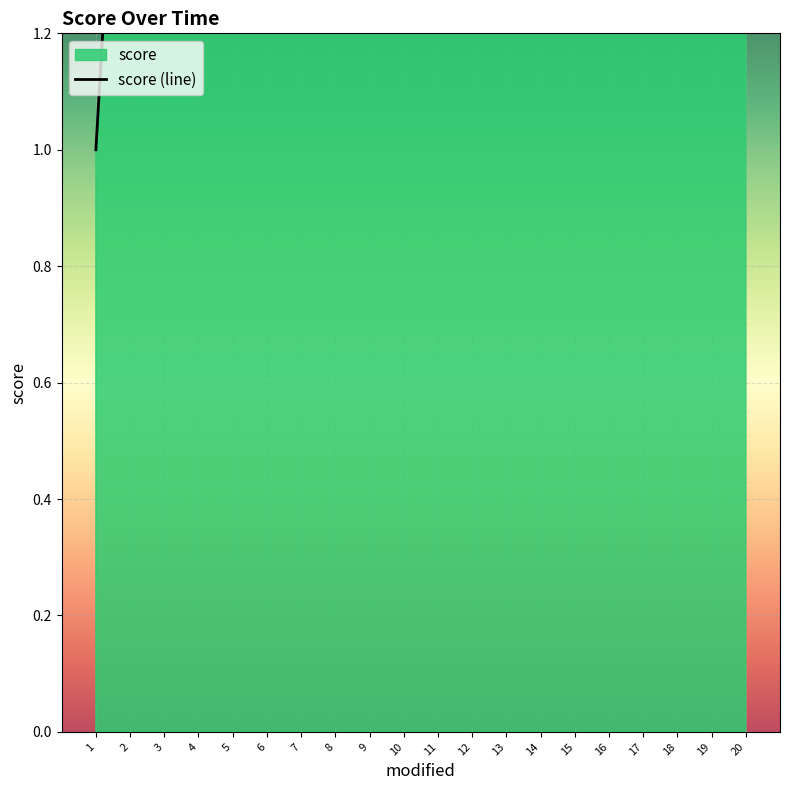

What value does the data have at 14, to the nearest 5?

15